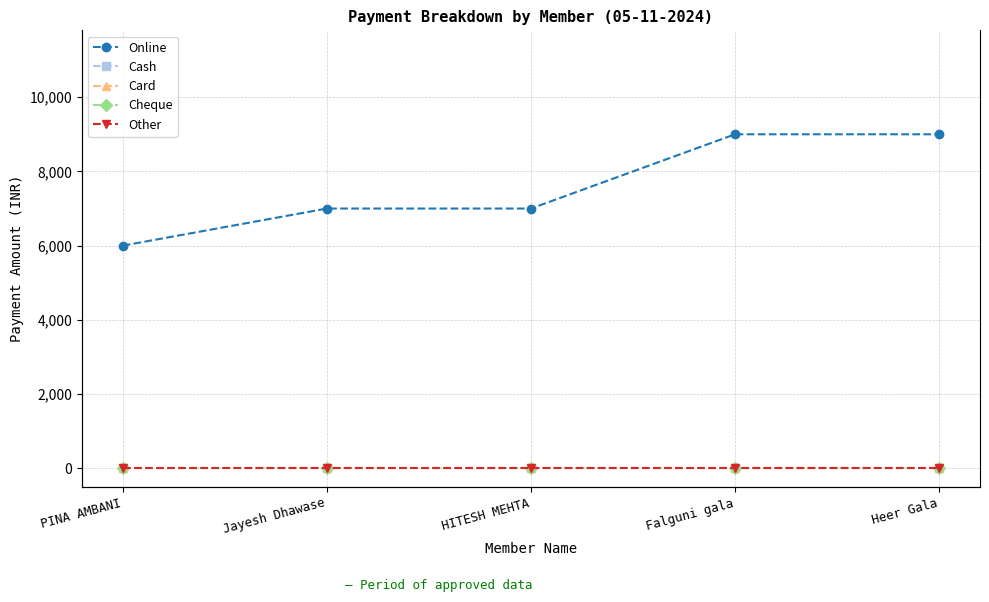

Reading left to right, transcribe all the data shown in this chart.

Online: 6000	7000	7000	9000	9000
Cash: 0	0	0	0	0
Card: 0	0	0	0	0
Cheque: 0	0	0	0	0
Other: 0	0	0	0	0